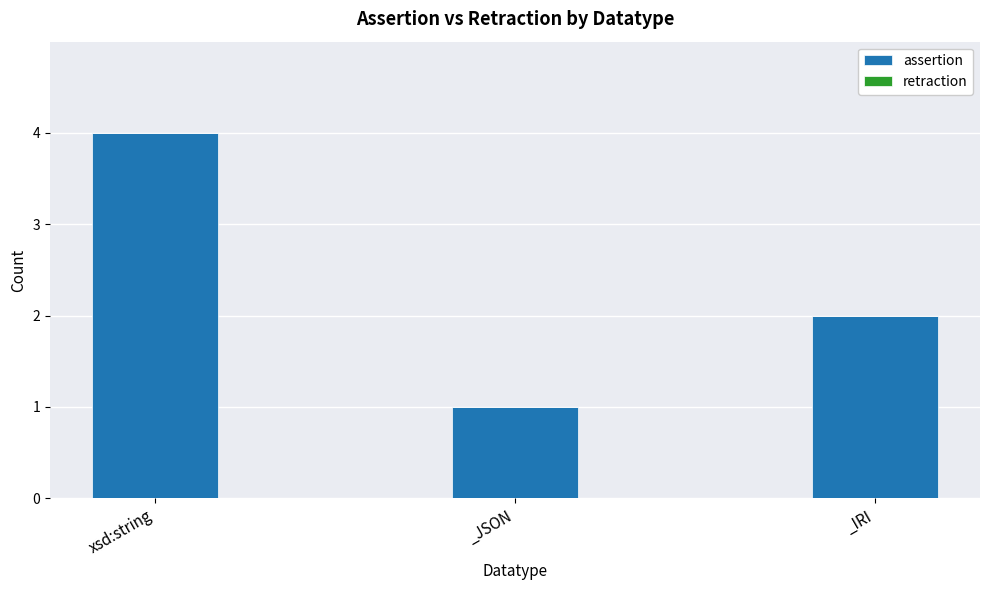

What is the sum of the values at _JSON and xsd:string?

5